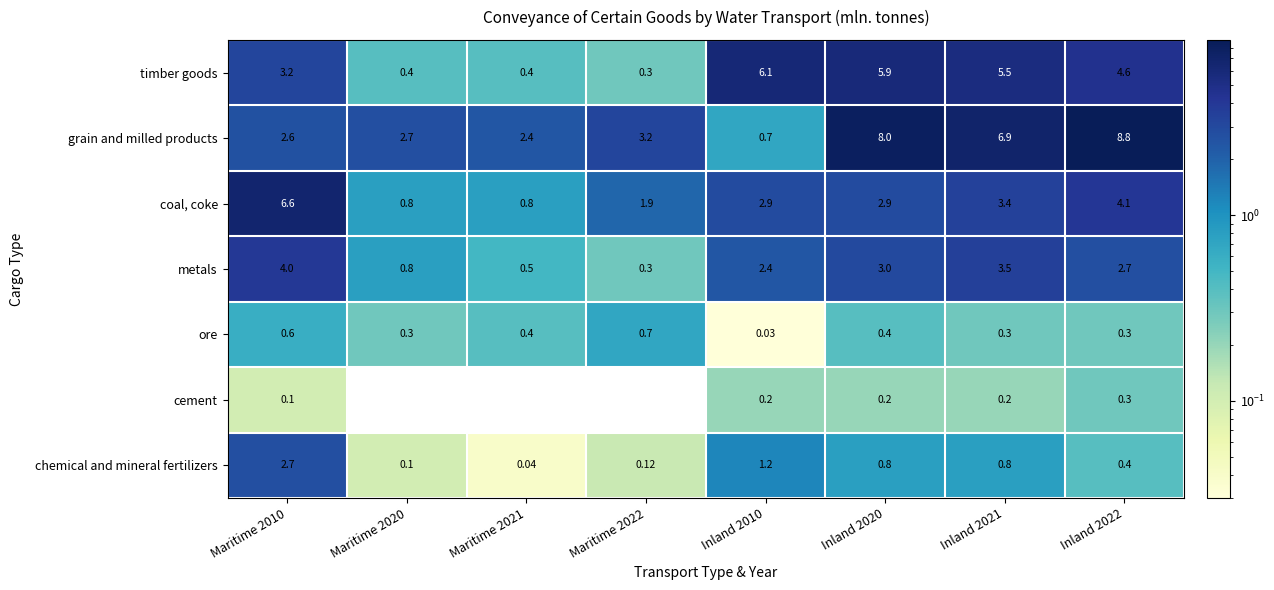

What is the sum of the cement values at Inland 2010 and Inland 2022?

0.5